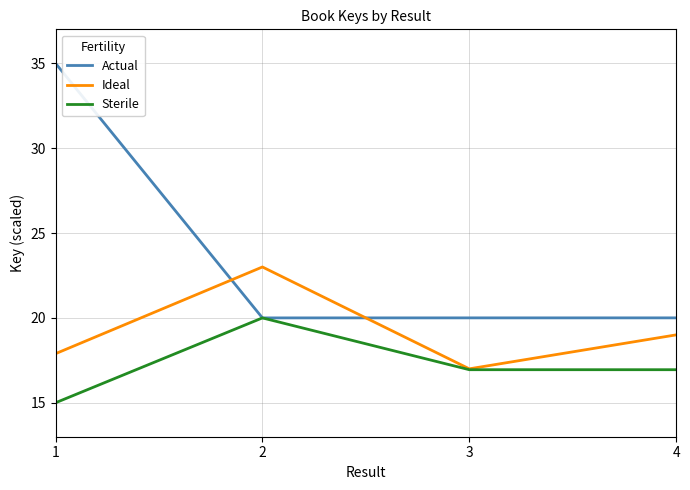

How many intersections are there between Actual and Ideal?

2